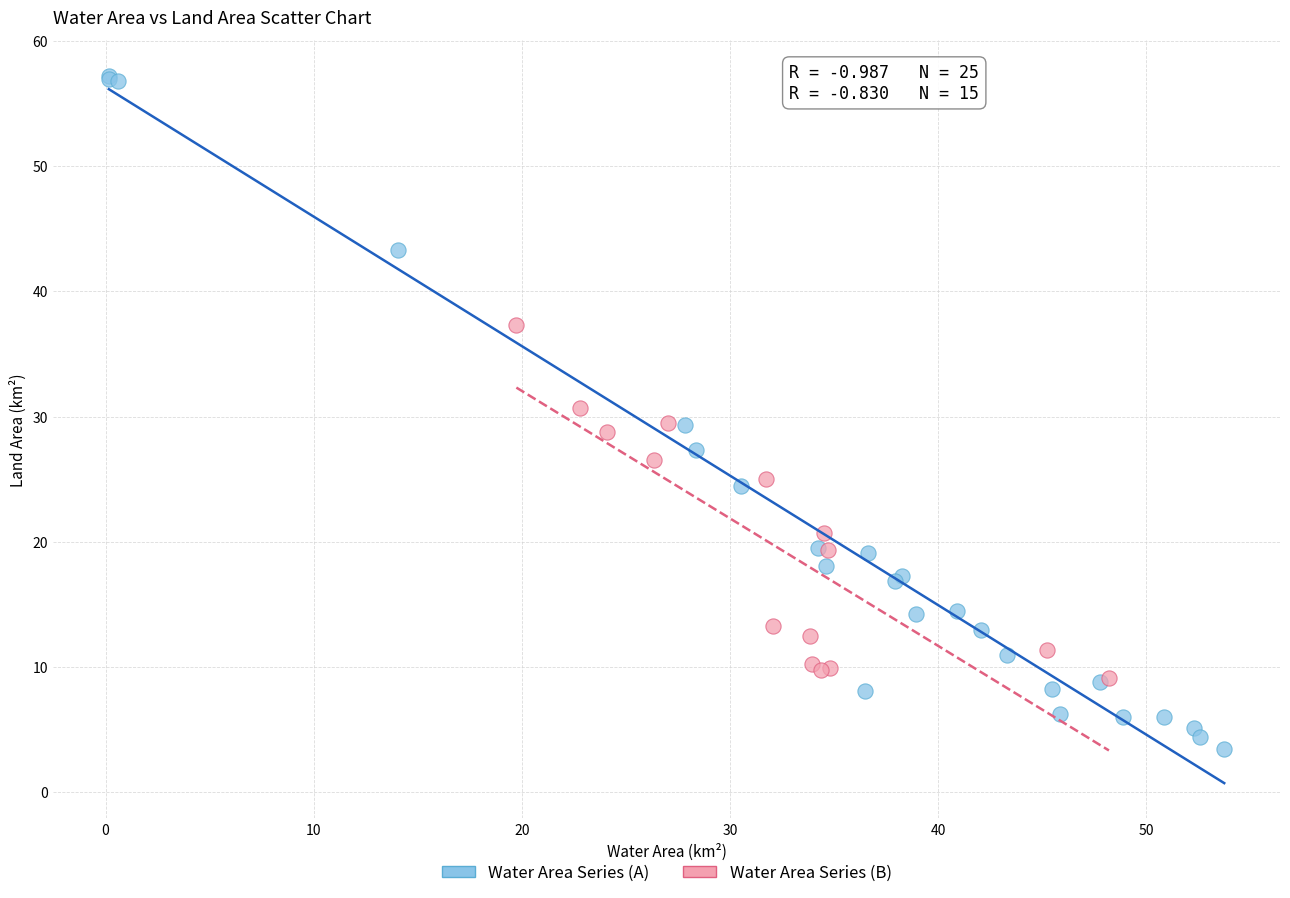

Which series has the largest Y range (max minus min)?

Water Area Series (A)